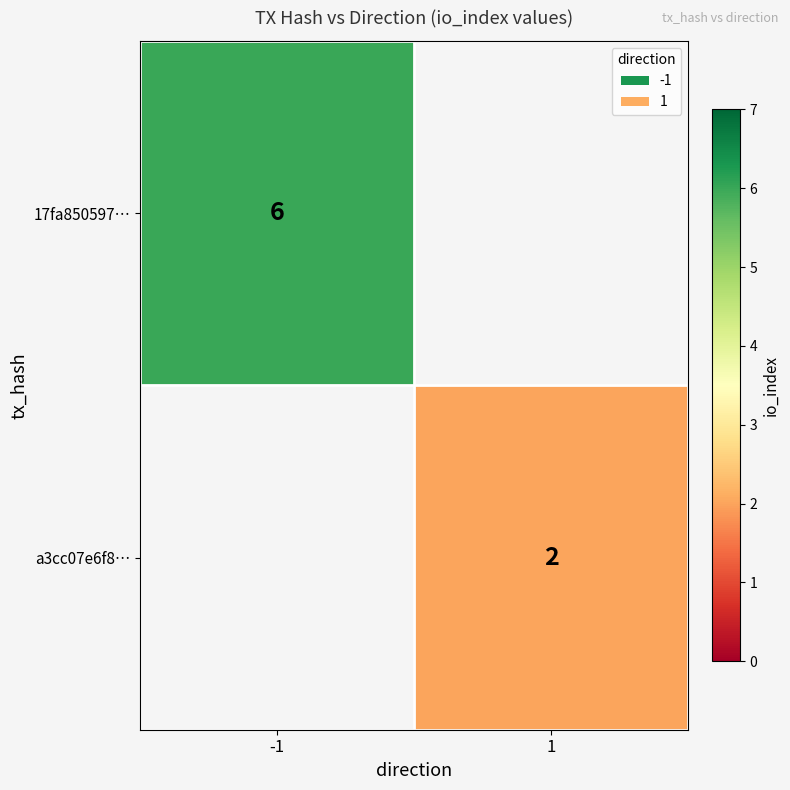

Is the value of a3cc07e6f8… at 1 greater than the value of 17fa850597… at -1?

No